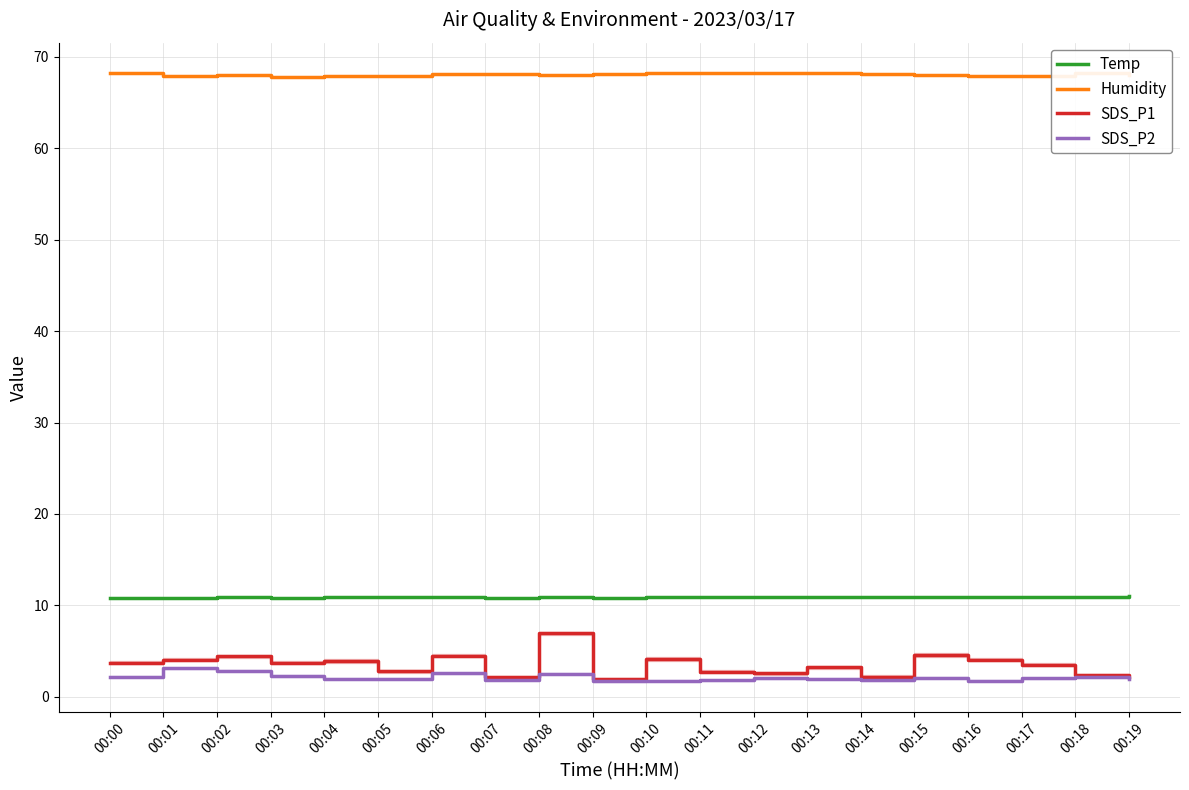

What is the difference between the highest and lowest values at 00:03?

65.5